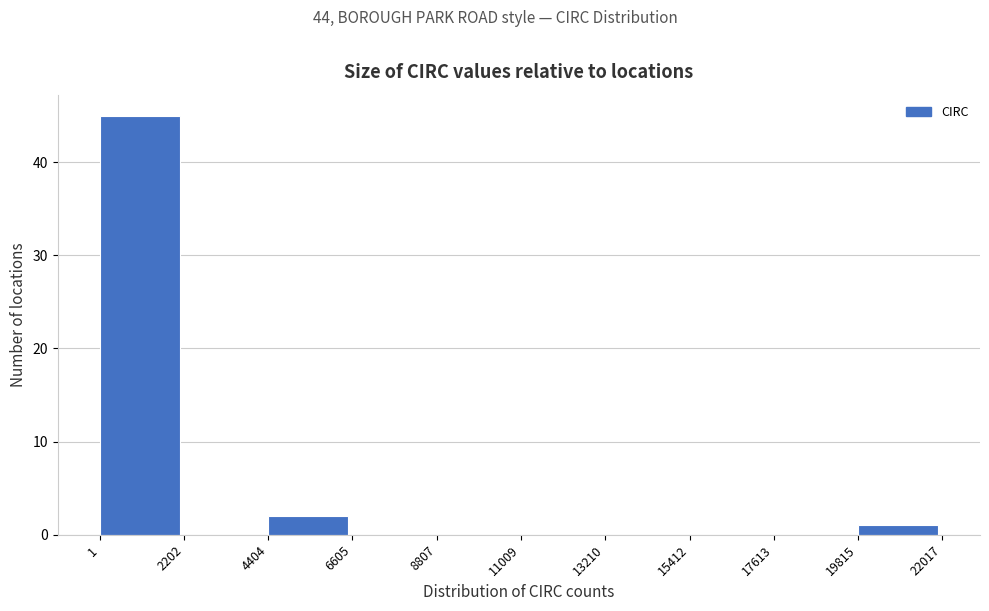

Reading left to right, list every bar in this chart as the range it spans on the x-axis followed by its height. The values are not printed on the chart, so give them approximately, as read against the axis.

1 to 2202: 45
2202 to 4404: 0
4404 to 6605: 2
6605 to 8807: 0
8807 to 11009: 0
11009 to 13210: 0
13210 to 15412: 0
15412 to 17613: 0
17613 to 19815: 0
19815 to 22017: 1